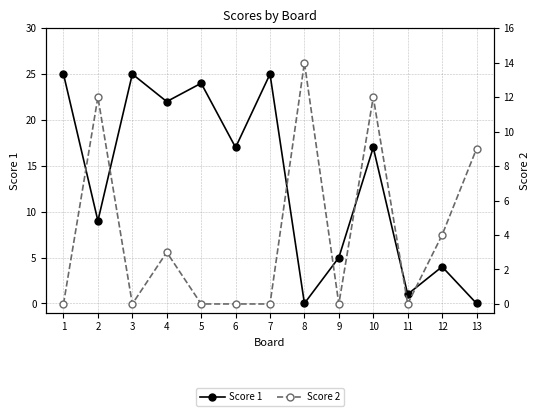

Rank the series at 3 from lowest to highest value.

Score 2, Score 1